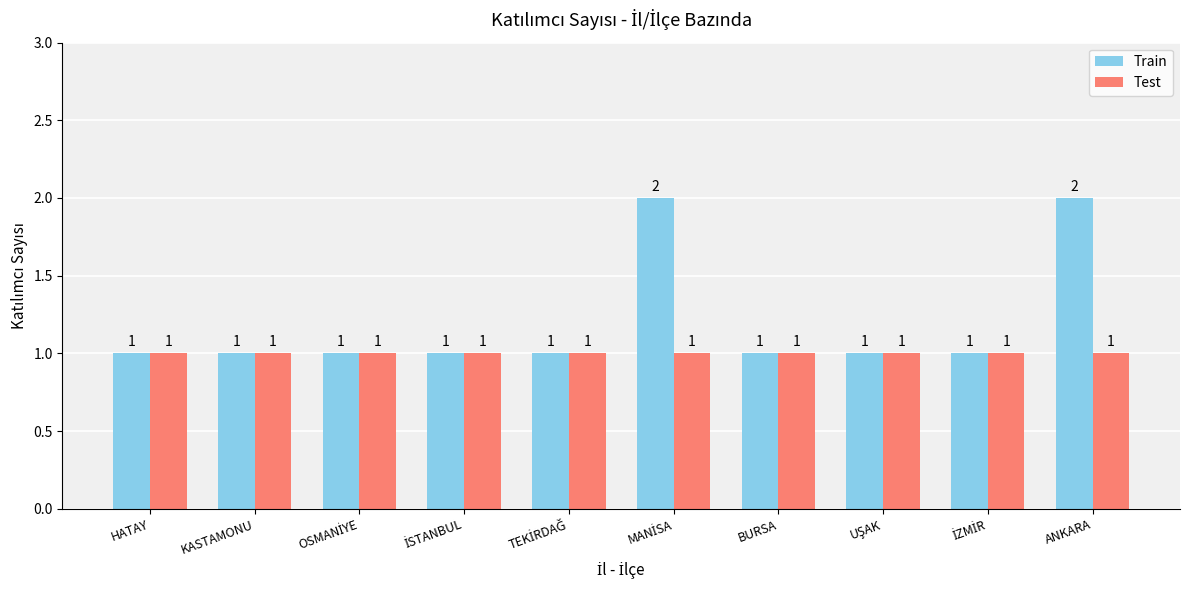

True or false: Test has a value of 1 at KASTAMONU.

True